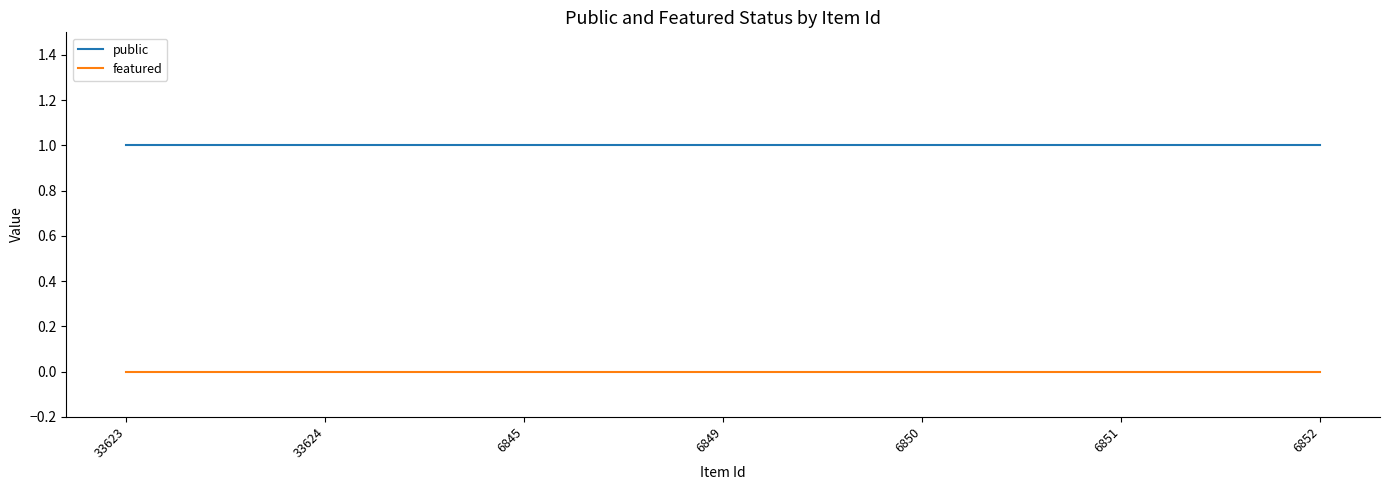

True or false: featured and public cross at least once.

False